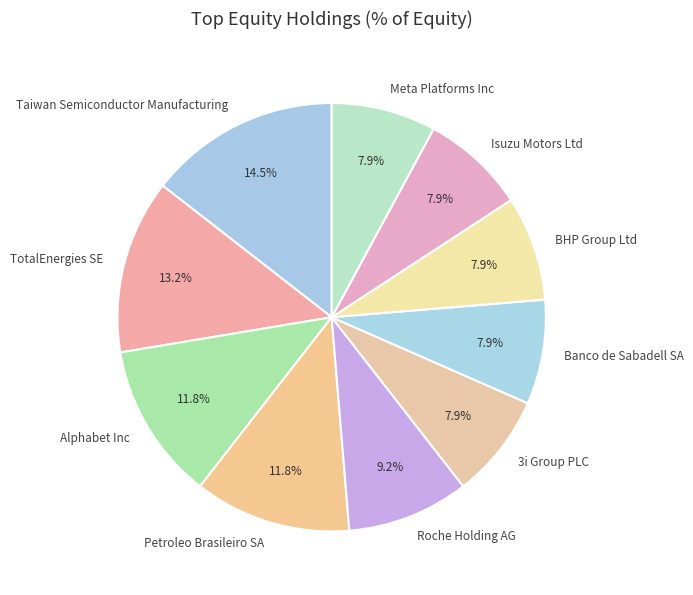

What is the largest slice in the pie chart?

Taiwan Semiconductor Manufacturing